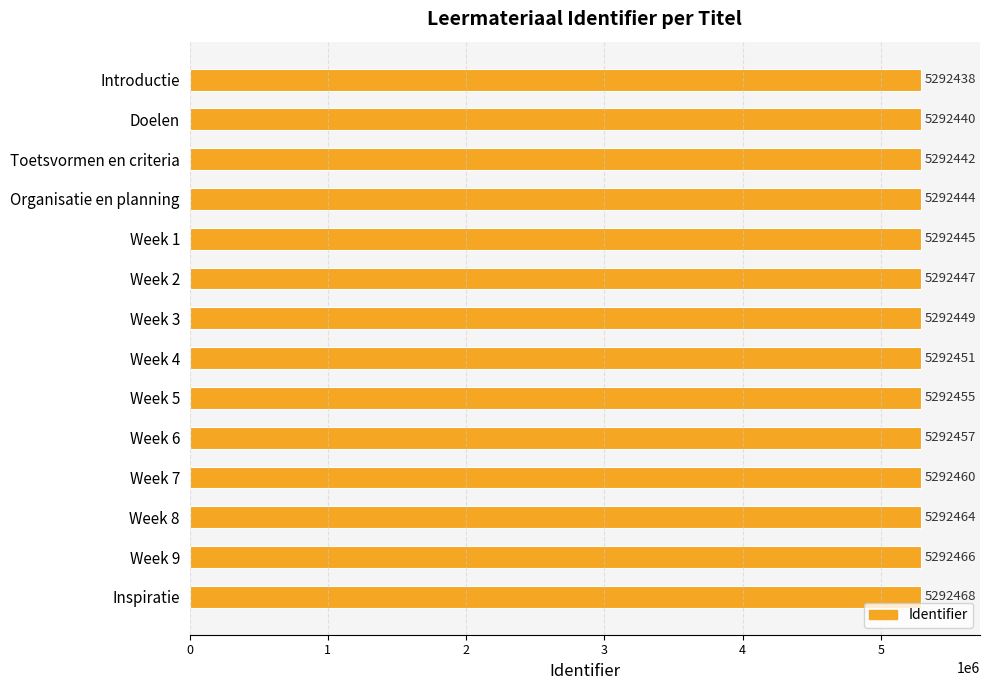

What is the greatest value displayed?

5292468